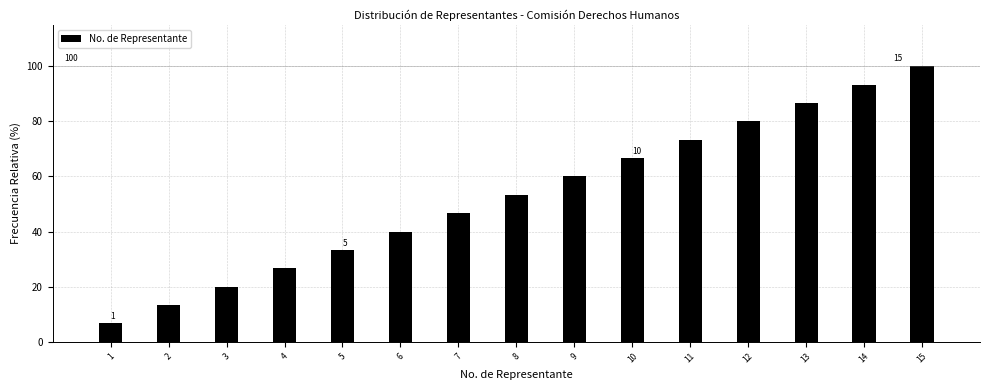

Reading left to right, transcribe all the data shown in this chart.

1=6.7	2=13.3	3=20.0	4=26.7	5=33.3	6=40.0	7=46.7	8=53.3	9=60.0	10=66.7	11=73.3	12=80.0	13=86.7	14=93.3	15=100.0